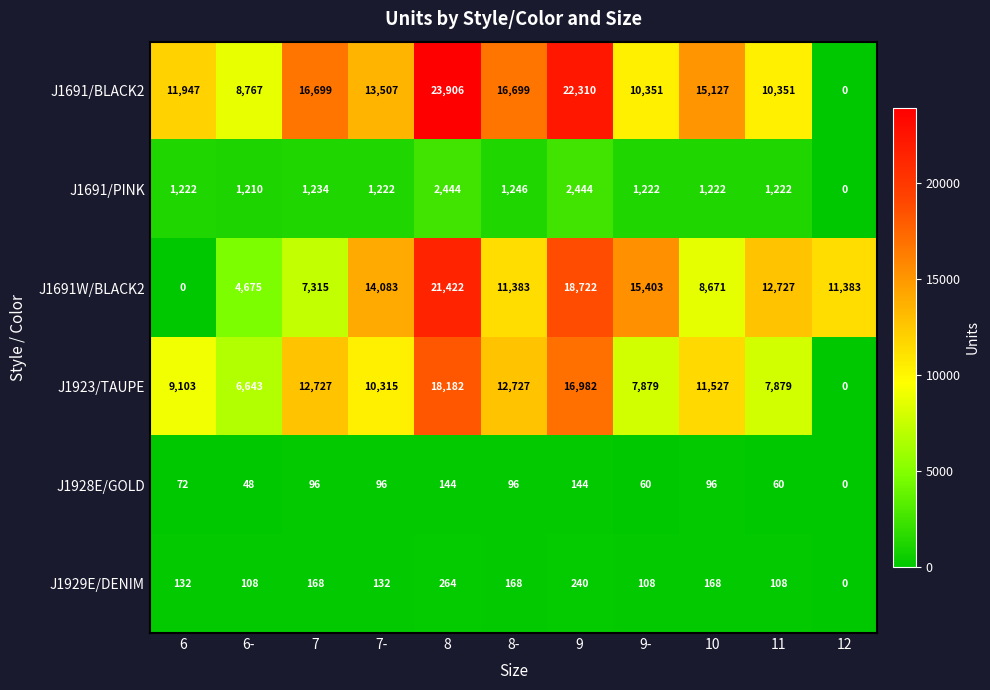

What value does the J1929E/DENIM series have at 9-?

108